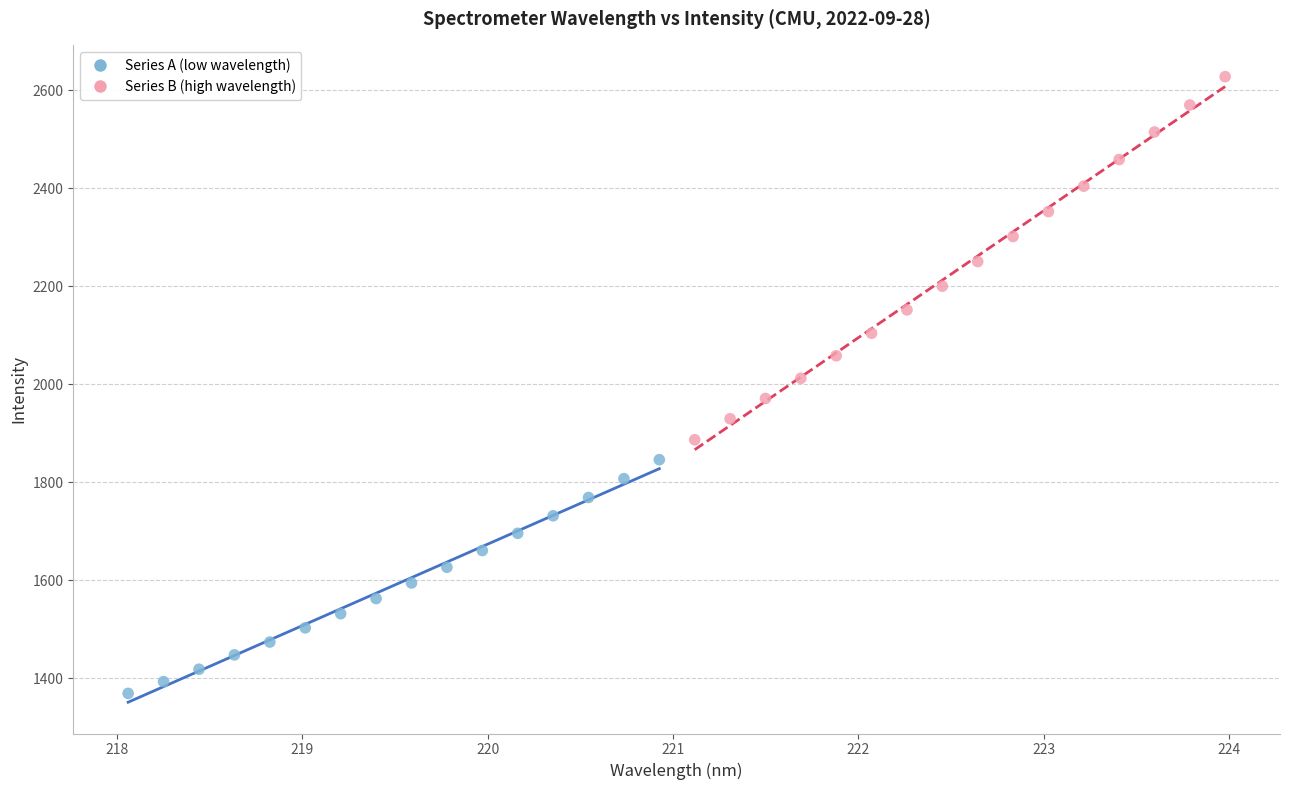

Which series reaches the minimum Y coordinate?

Series A (low wavelength)